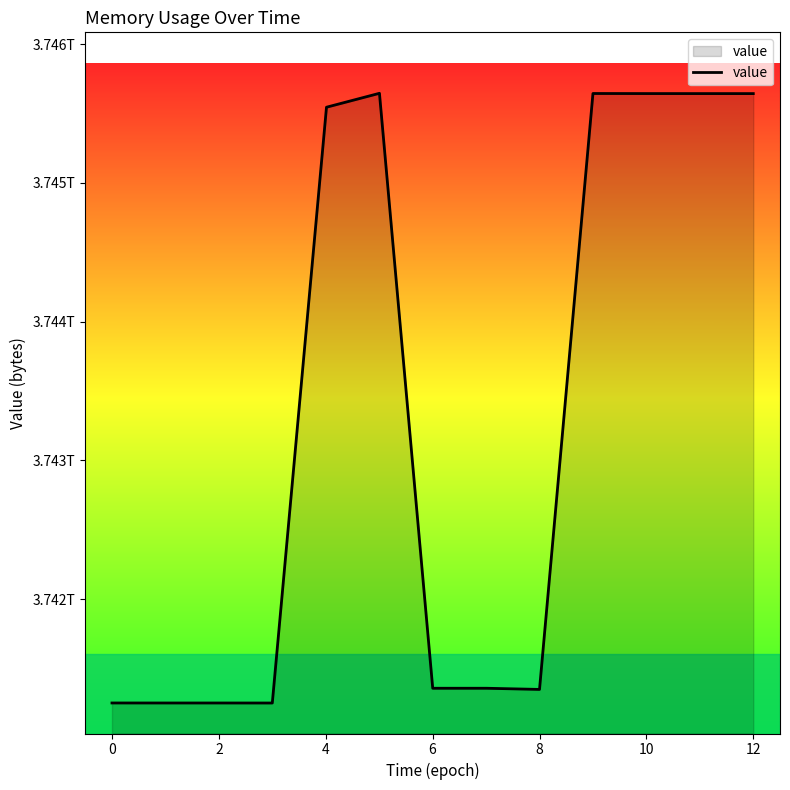

Does the chart have visible grid lines?

No